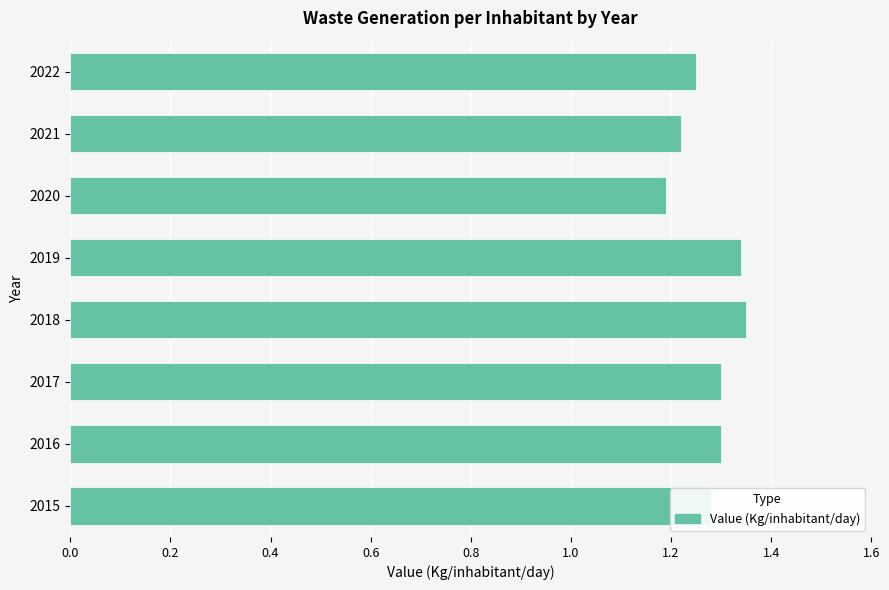

Is it true that the value at 2022 is 1.8?

False